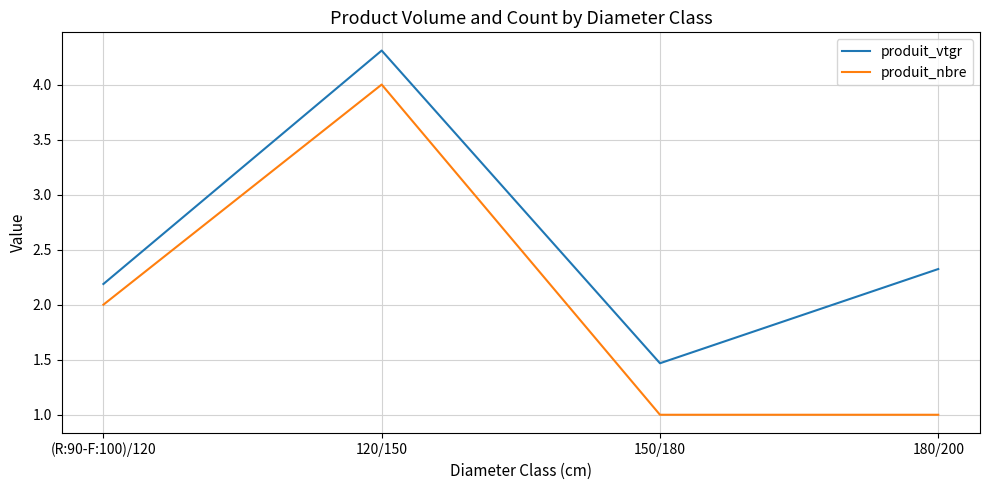

What is the total value across all series at 180/200?

3.3